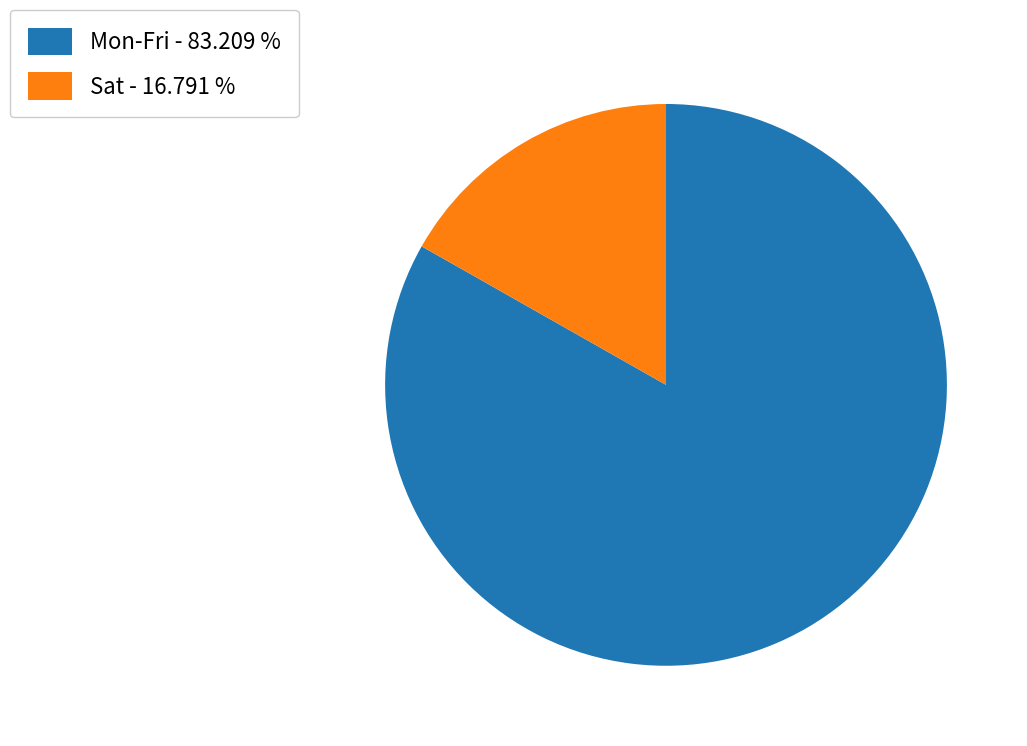

What is the largest slice in the pie chart?

Mon-Fri - 83.209 %